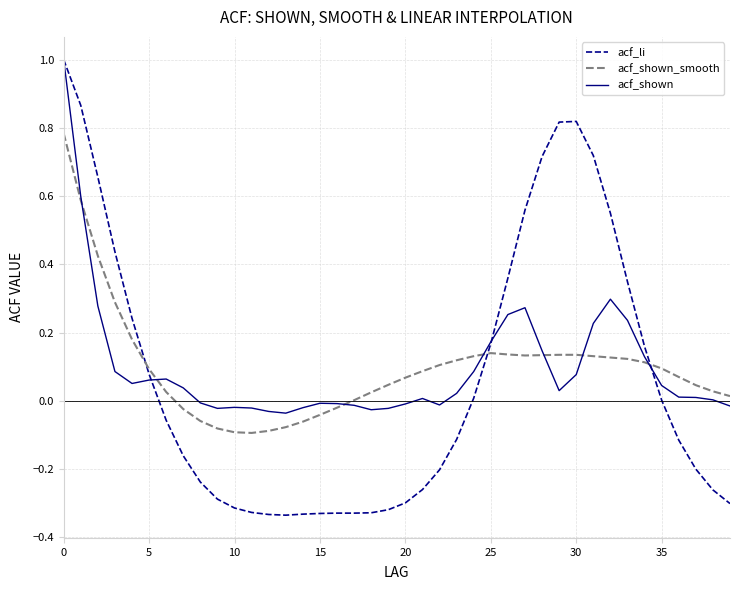

True or false: acf_shown and acf_li intersect in this chart.

True